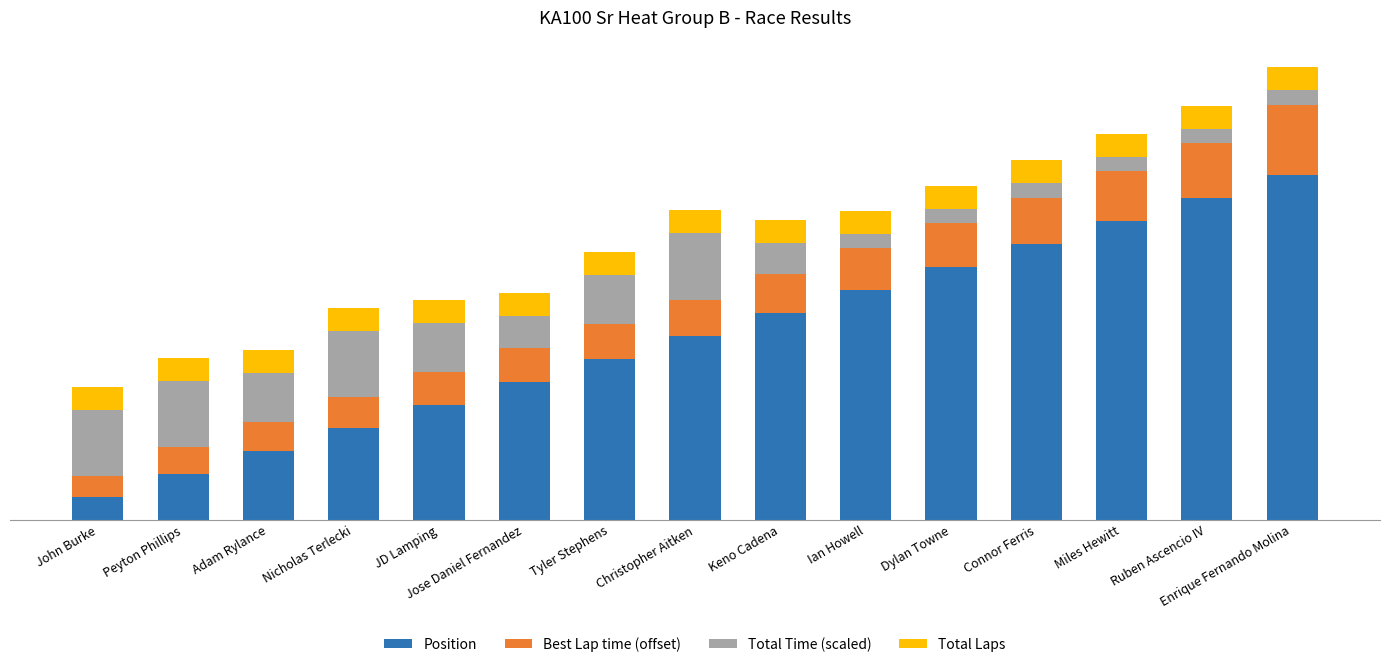

True or false: Total Time (scaled) has a value of 0.9 at Ian Howell.

False